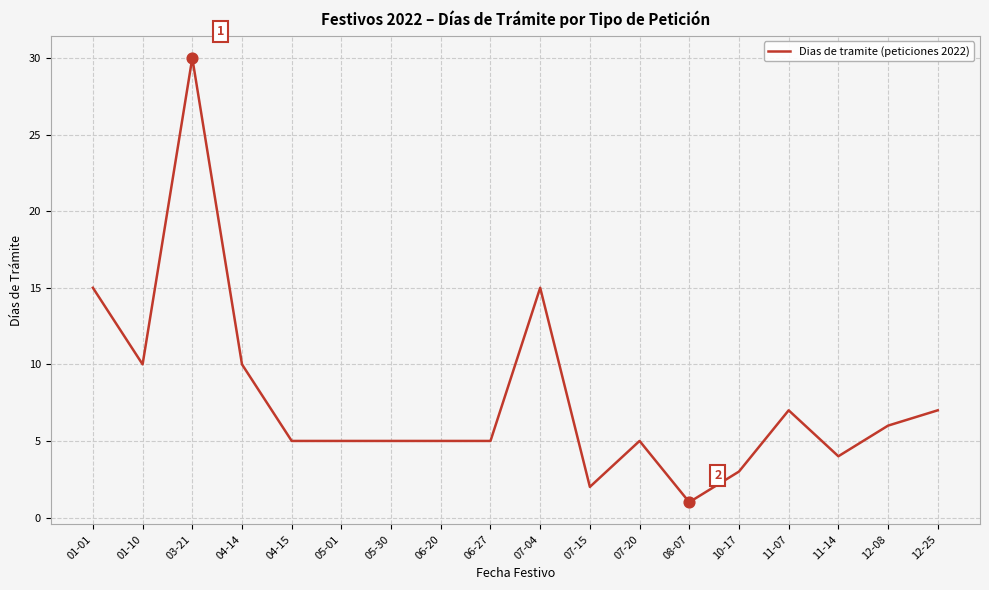

What is the ratio of the value at 01-01 to the value at 12-25?

2.1